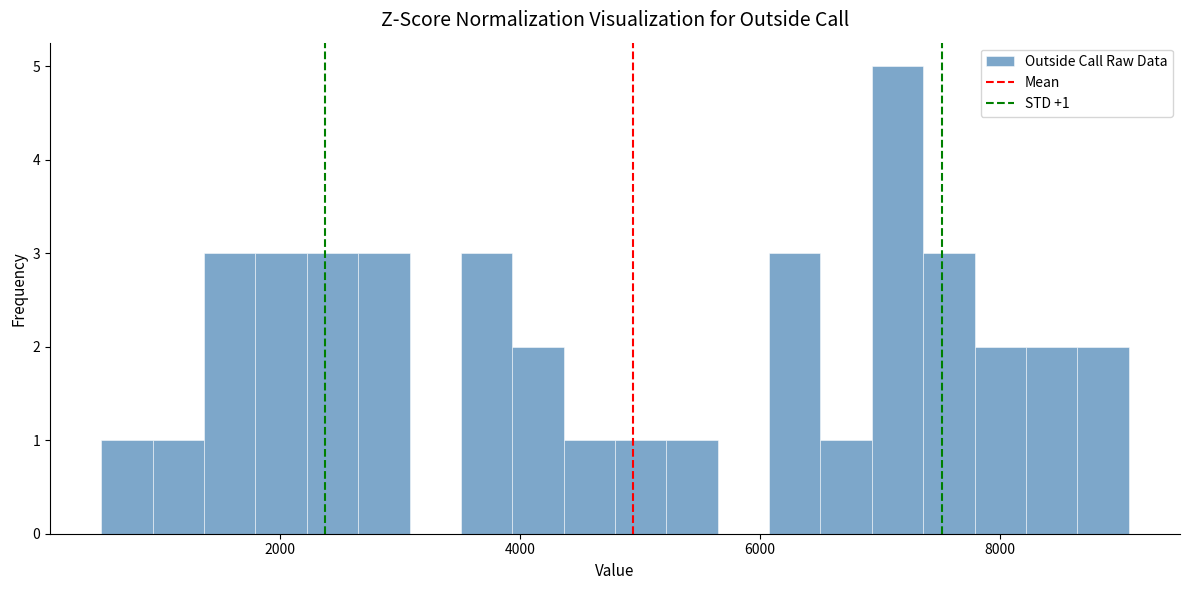

Read against the x-axis, roughly where is the centre of the tallest bar?

7200